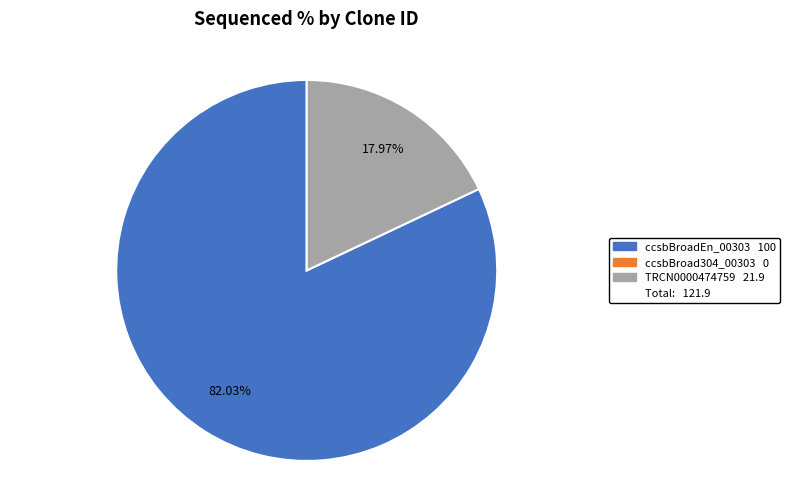

Does any single category account for the majority?

Yes